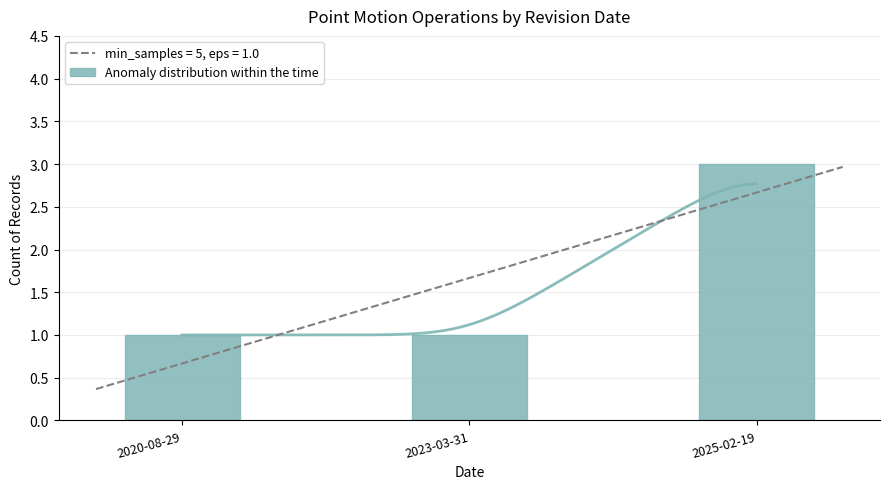

List the labels in order of value, largest first.

2025-02-19, 2020-08-29, 2023-03-31